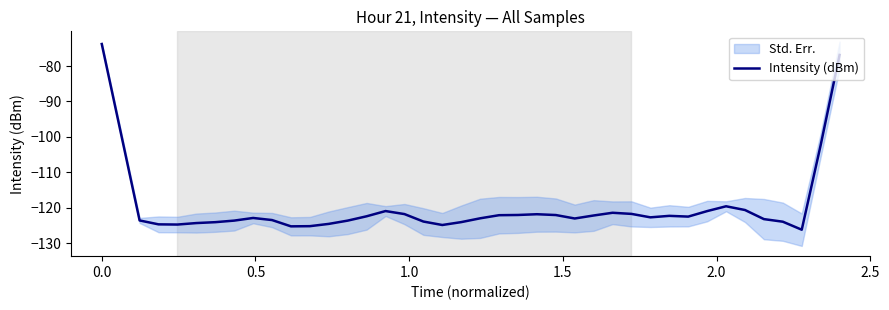

What is the greatest value displayed?

-73.8